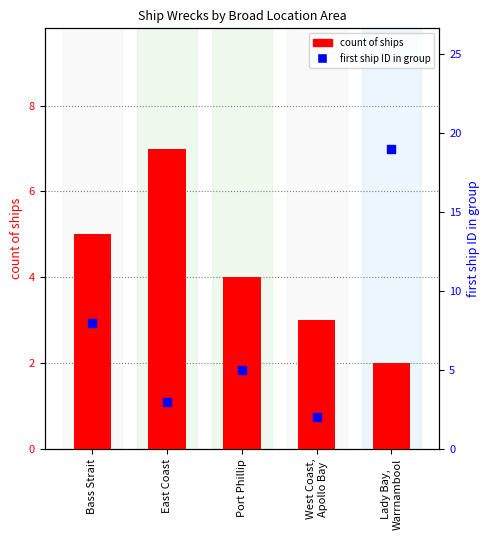

Which series contains the highest Y value?

first ship ID in group